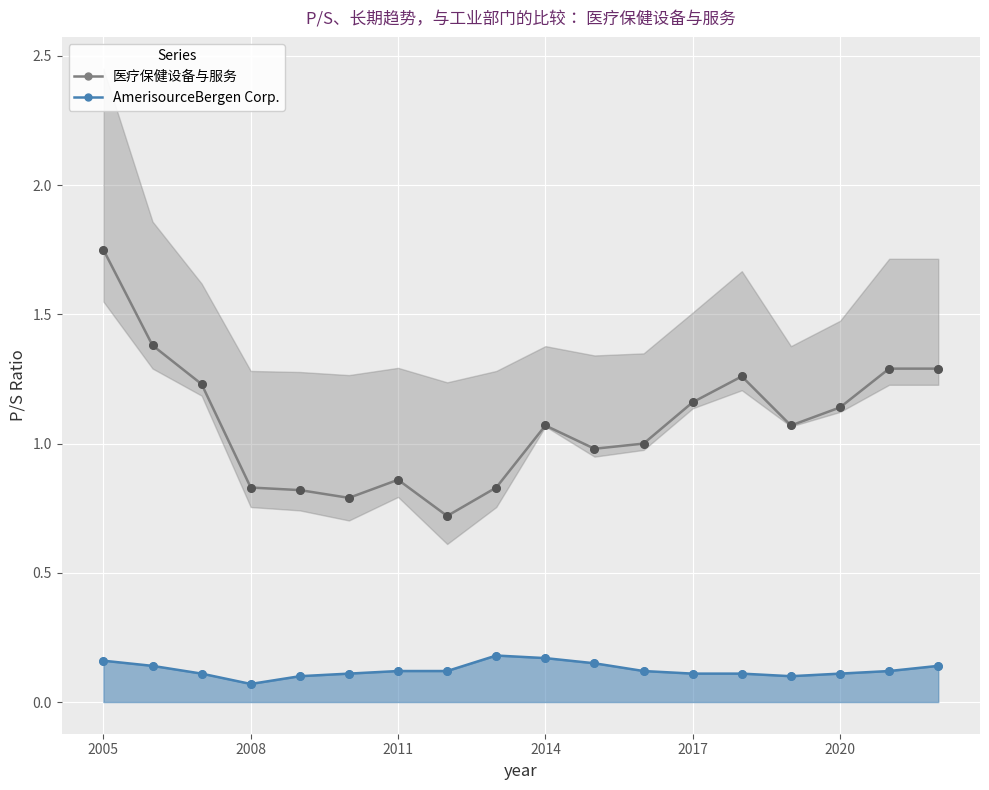

What are all the series names shown in the legend?

医疗保健设备与服务, AmerisourceBergen Corp.